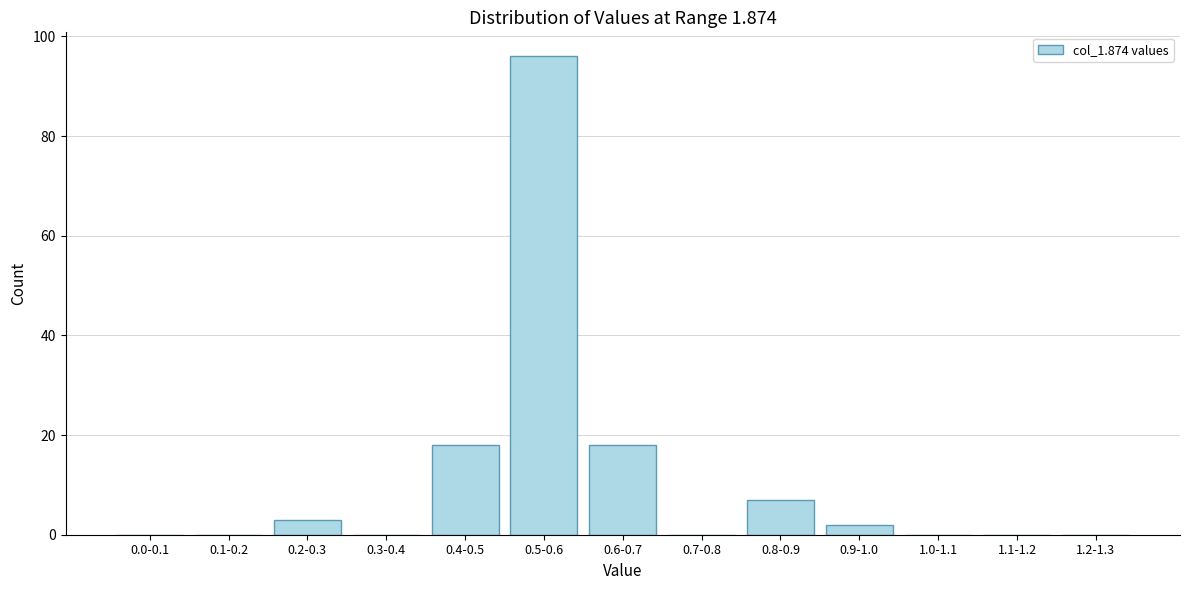

Reading left to right, what are all the values shown in this chart?

0.0-0.1=0	0.1-0.2=0	0.2-0.3=3	0.3-0.4=0	0.4-0.5=18	0.5-0.6=96	0.6-0.7=18	0.7-0.8=0	0.8-0.9=7	0.9-1.0=2	1.0-1.1=0	1.1-1.2=0	1.2-1.3=0